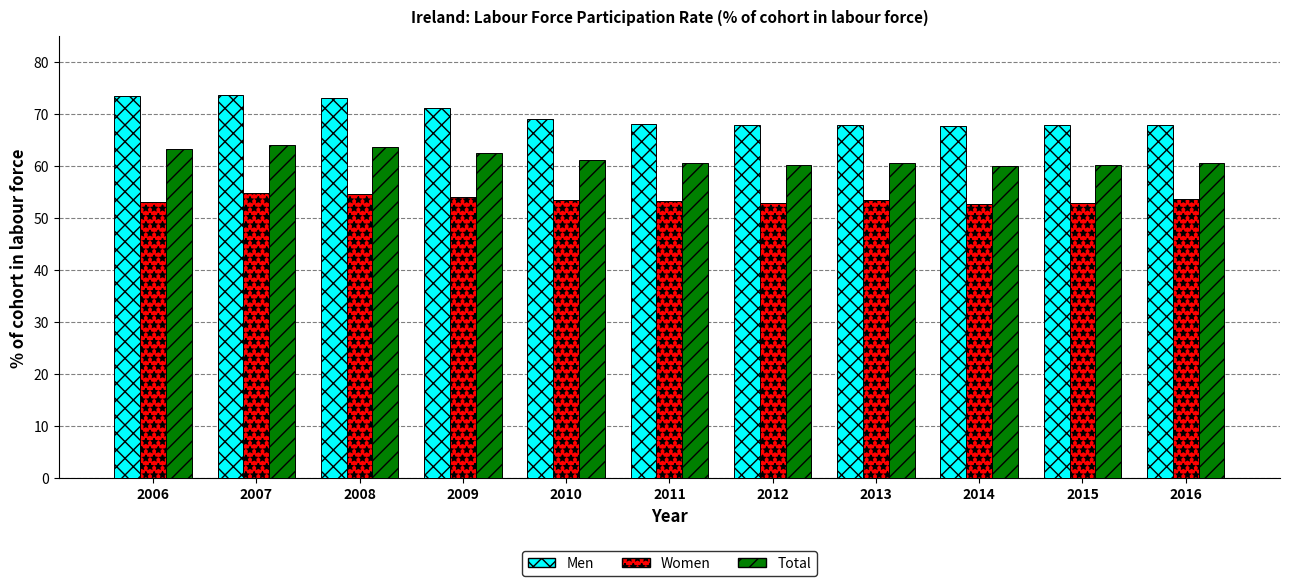

What is the value of the Total bar at the 8th from the left?

60.5